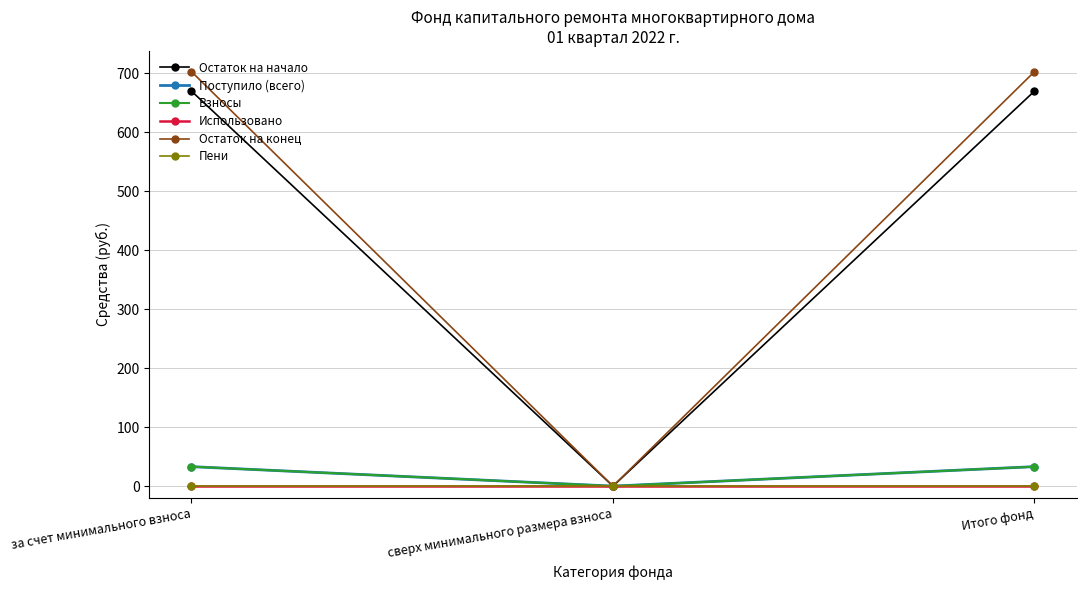

Reading left to right, what are all the values shown in this chart?

Остаток на начало: 669.5	0.0	669.5
Поступило (всего): 33.0	0.0	33.0
Взносы: 33.0	0.0	33.0
Использовано: 0.0	0.0	0.0
Остаток на конец: 702.5	0.0	702.5
Пени: 0.0	0.0	0.0